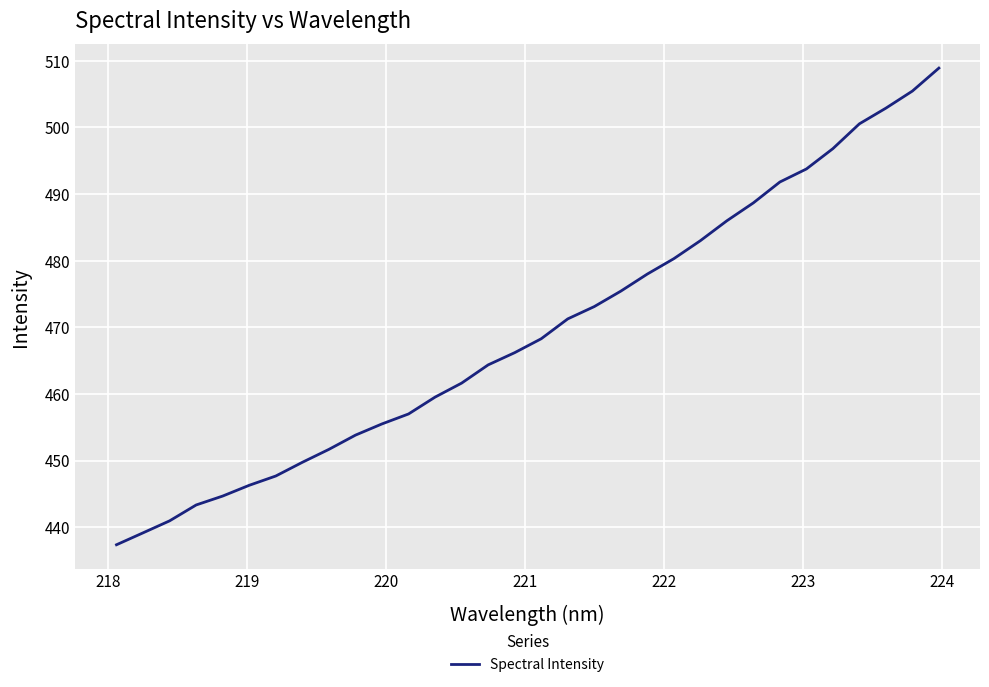

Reading left to right, transcribe all the data shown in this chart.

437.4	439.1	440.9	443.3	444.7	446.3	447.7	449.7	451.7	453.8	455.5	457.0	459.5	461.6	464.4	466.2	468.3	471.3	473.1	475.4	478.0	480.3	483.0	486.0	488.7	491.8	493.8	496.8	500.5	502.9	505.4	508.9